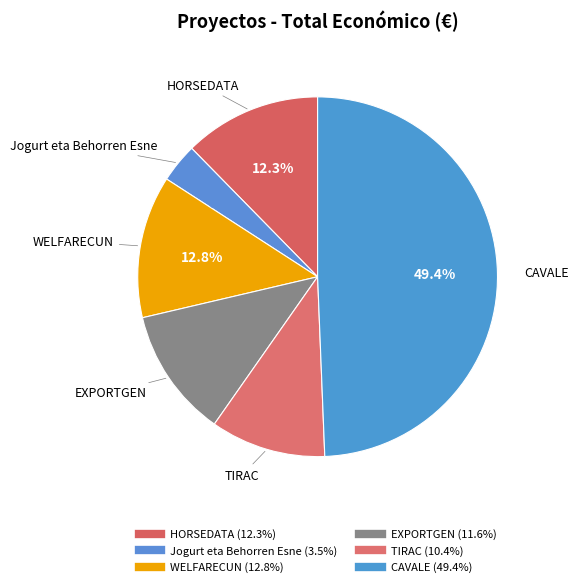

Combined, do WELFARECUN and CAVALE account for over 50%?

Yes